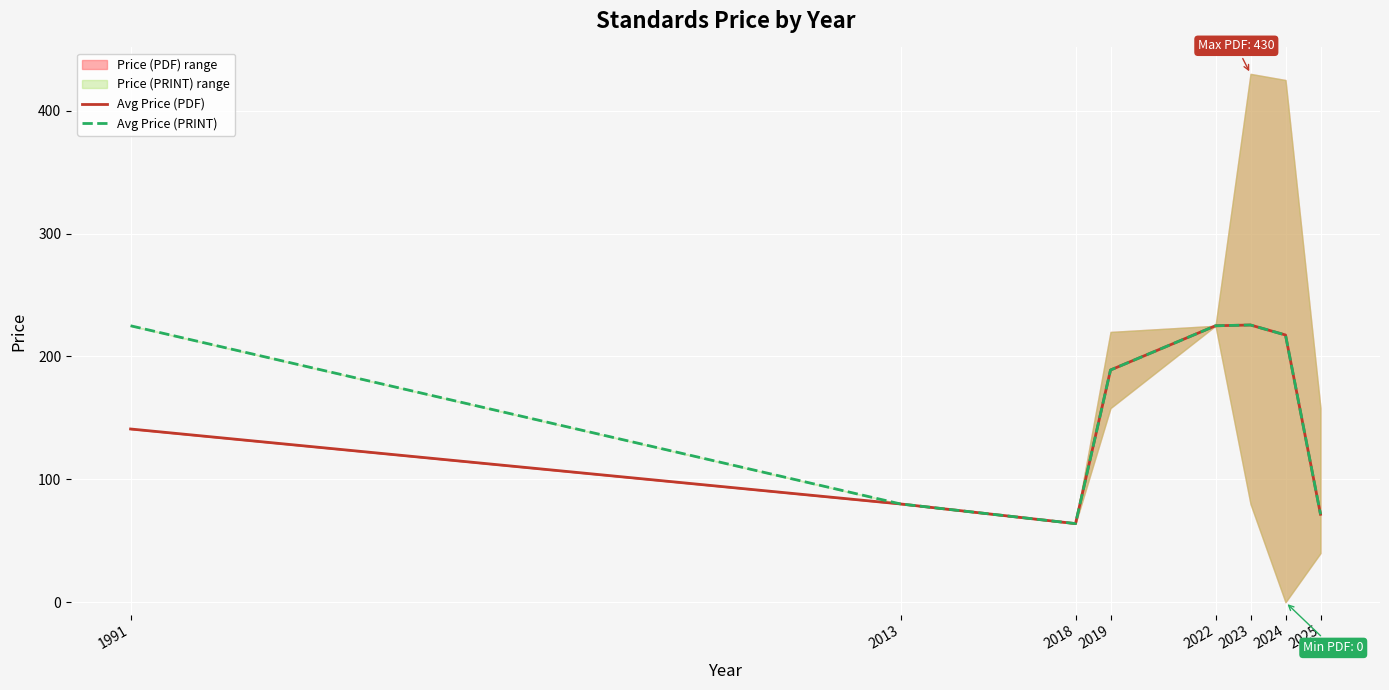

What is the value of the Avg Price (PDF) point at the 7th from the left?

217.5